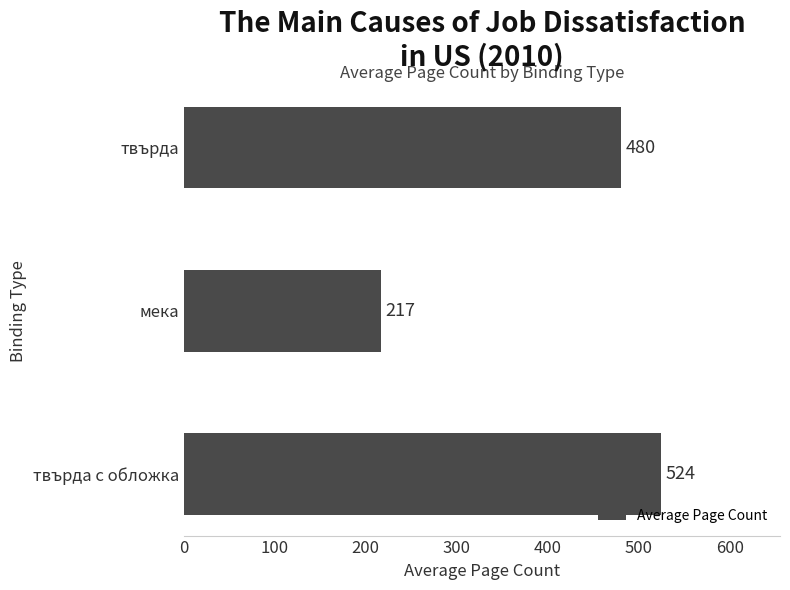

List the labels in order of value, smallest first.

мека, твърда, твърда с обложка